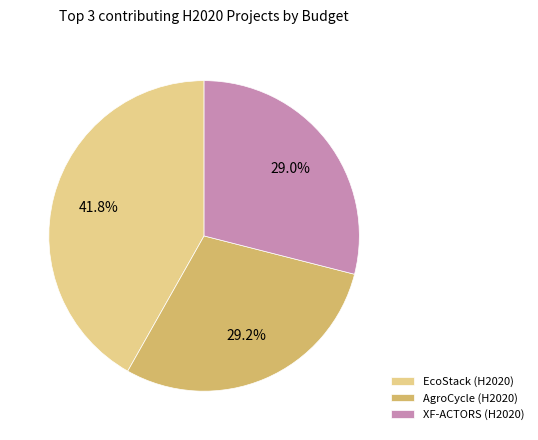

How many segments does this pie chart have?

3